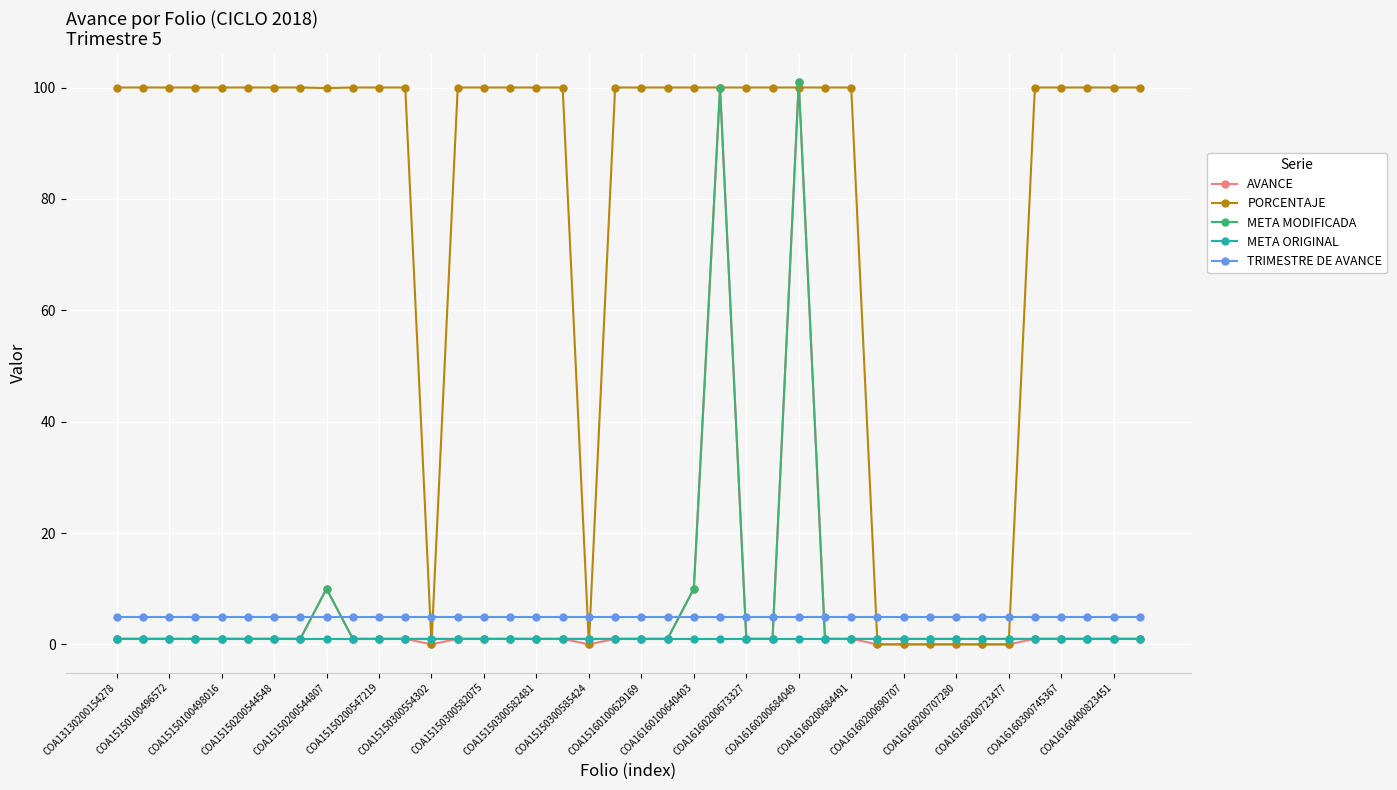

What is the maximum value shown in the chart?

101.0